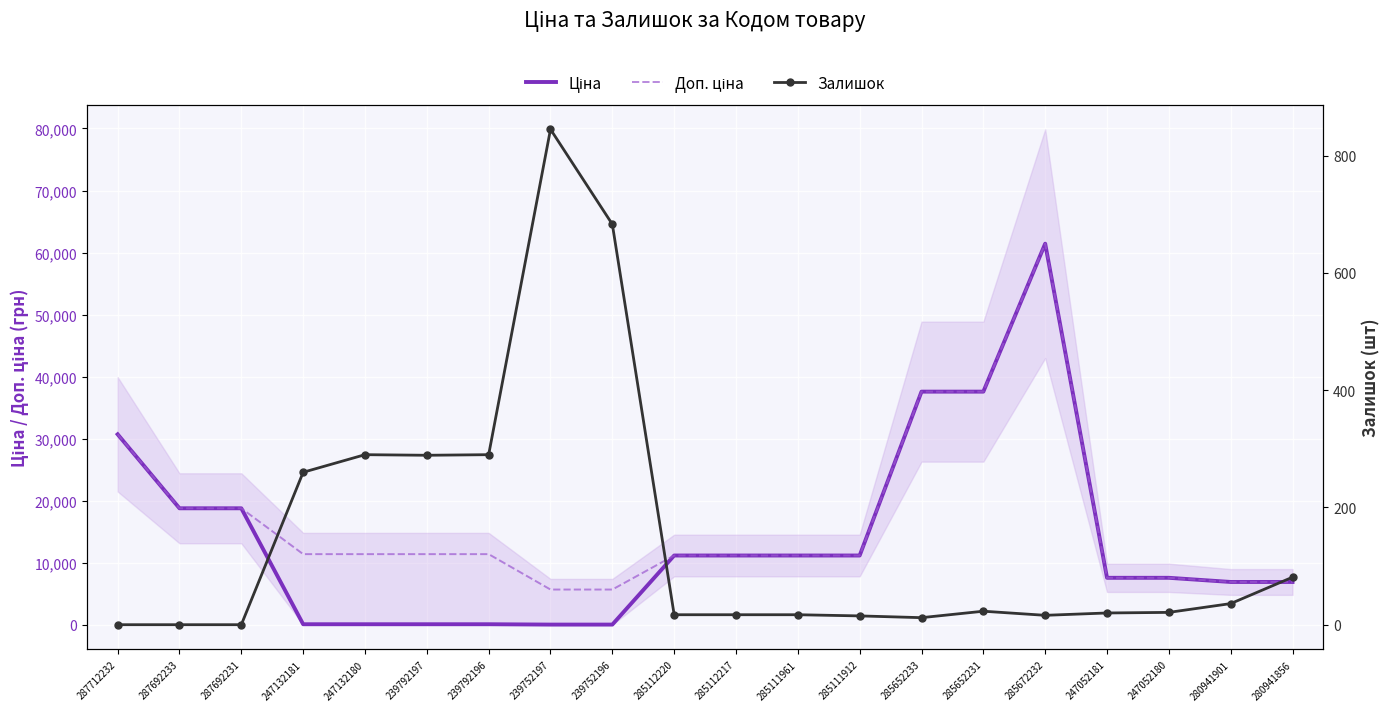

Reading left to right, list all the values displayed in this chart.

Ціна: 287712232=30717.1	287692233=18796.8	287692231=18796.8	247132181=114.1	247132180=114.1	239792197=114.1	239792196=114.1	239752197=57.0	239752196=57.0	285112220=11188.2	285112217=11188.2	285111961=11188.2	285111912=11188.2	285652233=37593.6	285652231=37593.6	285672232=61434.3	247052181=7596.5	247052180=7596.5	280941901=6925.7	280941856=6925.7
Доп. ціна: 287712232=30717.1	287692233=18796.8	287692231=18796.8	247132181=11410.0	247132180=11410.0	239792197=11410.0	239792196=11410.0	239752197=5705.0	239752196=5705.0	285112220=11188.2	285112217=11188.2	285111961=11188.2	285111912=11188.2	285652233=37593.6	285652231=37593.6	285672232=61434.3	247052181=7596.5	247052180=7596.5	280941901=6925.7	280941856=6925.7
Залишок: 287712232=0.0	287692233=0.0	287692231=0.0	247132181=260.0	247132180=290.0	239792197=289.0	239792196=290.0	239752197=845.0	239752196=683.0	285112220=17.0	285112217=17.0	285111961=17.0	285111912=15.0	285652233=12.0	285652231=23.0	285672232=16.0	247052181=20.0	247052180=21.0	280941901=36.0	280941856=81.0